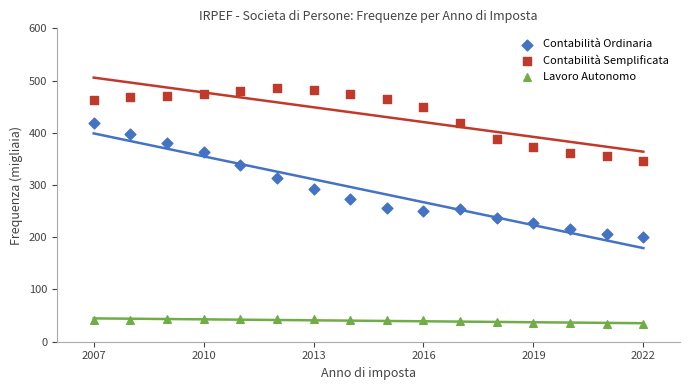

What is the X range (max minus min) for the scatter plot?

15.0